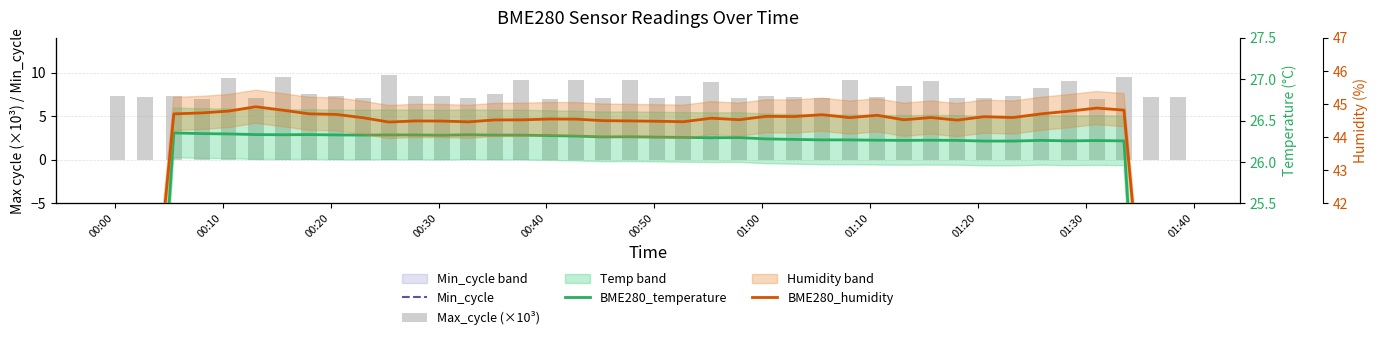

Which series has the largest total across all categories?

BME280_humidity